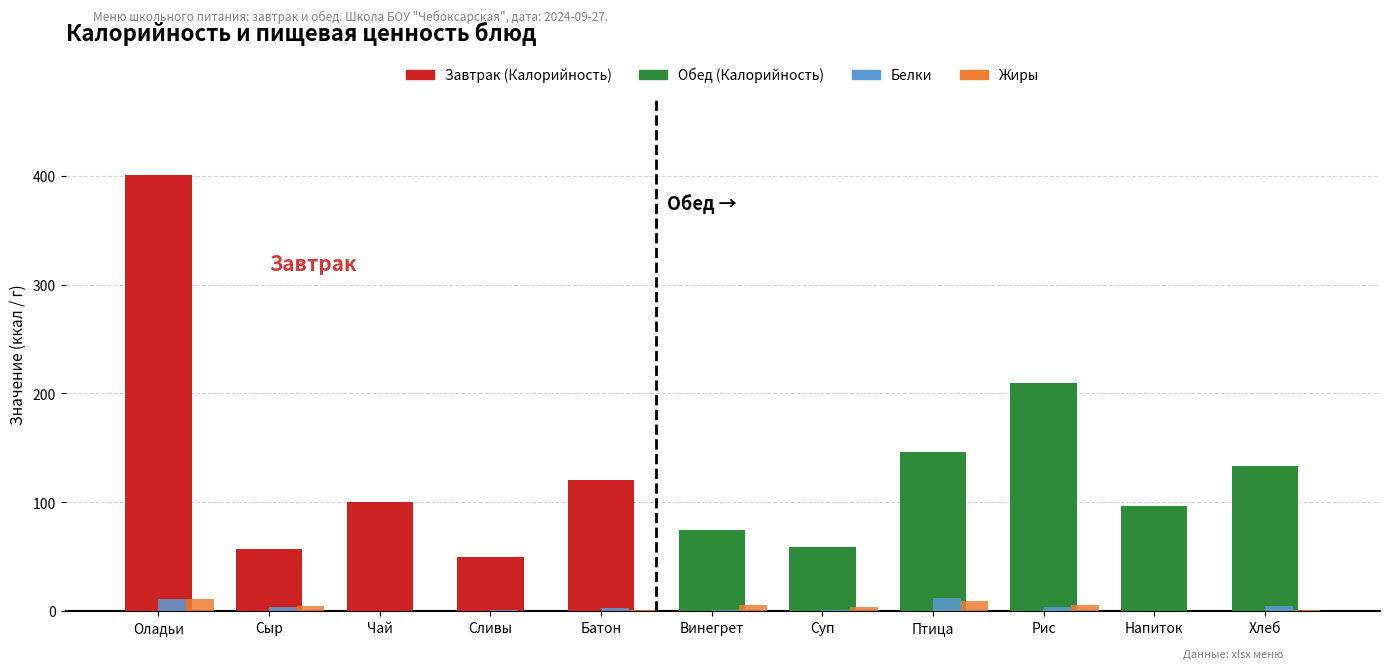

What is the label of the 10th bar from the right?

Сыр